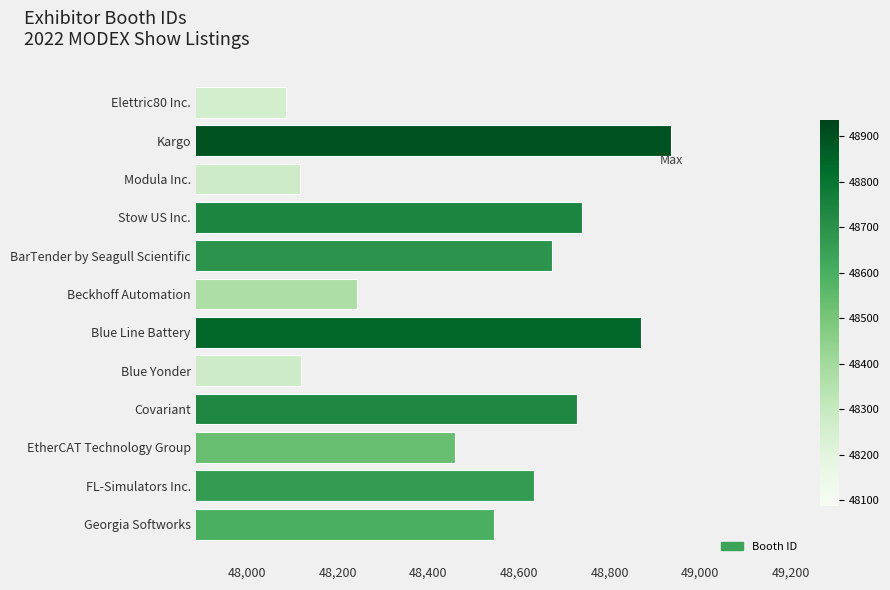

What is the change in value from Elettric80 Inc. to Stow US Inc.?

+652